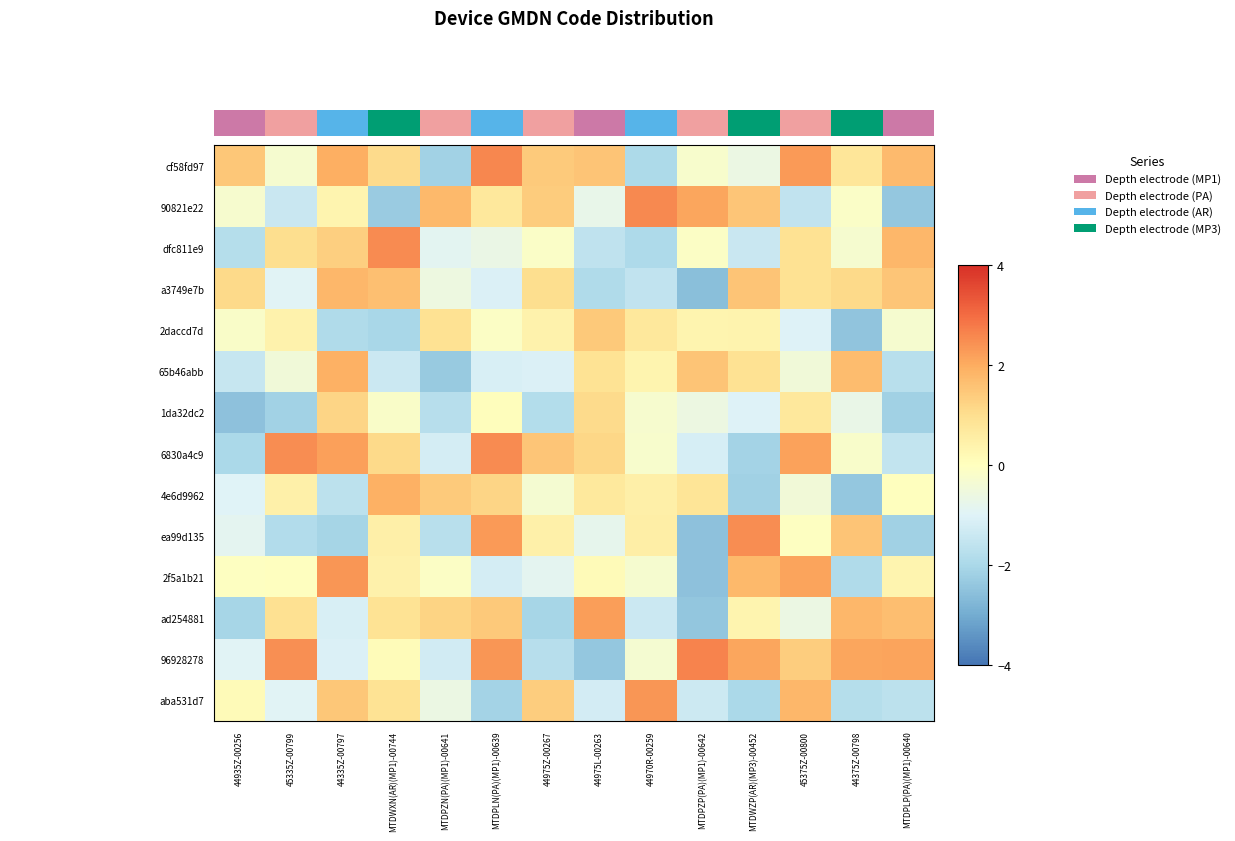

How many negative values does the ad254881 series have?

6